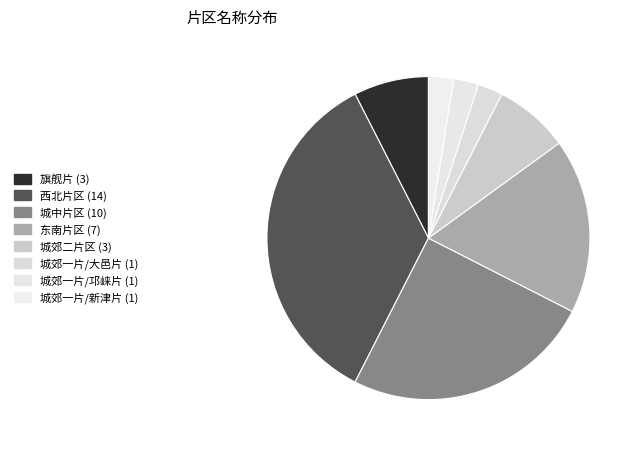

How many segments does this pie chart have?

8